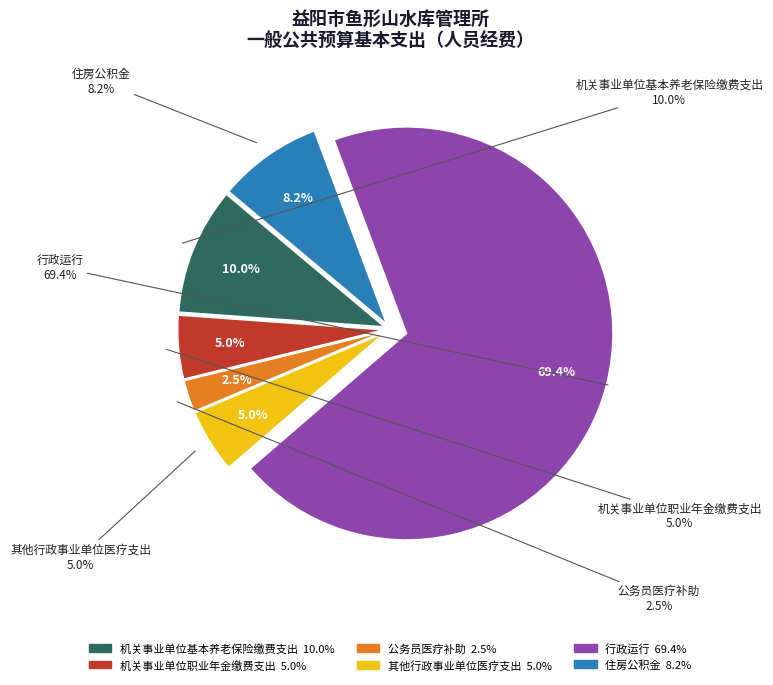

Which slice is the largest?

行政运行